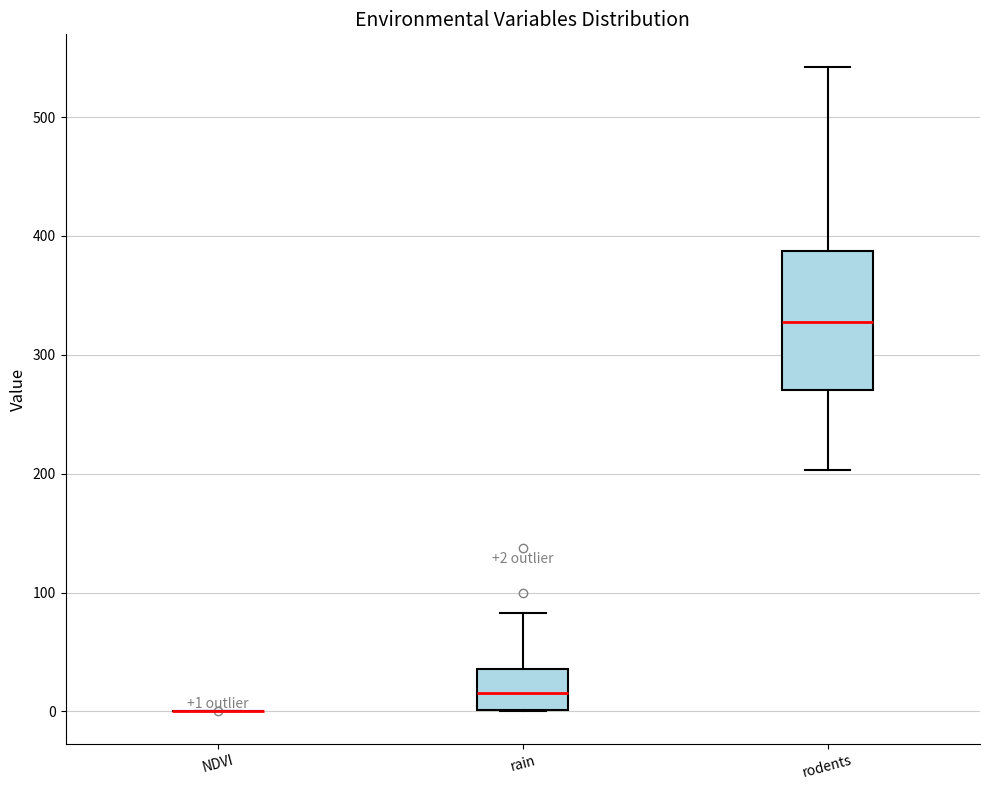

Which box is the tallest, from its lower edge to its upper edge?

rodents